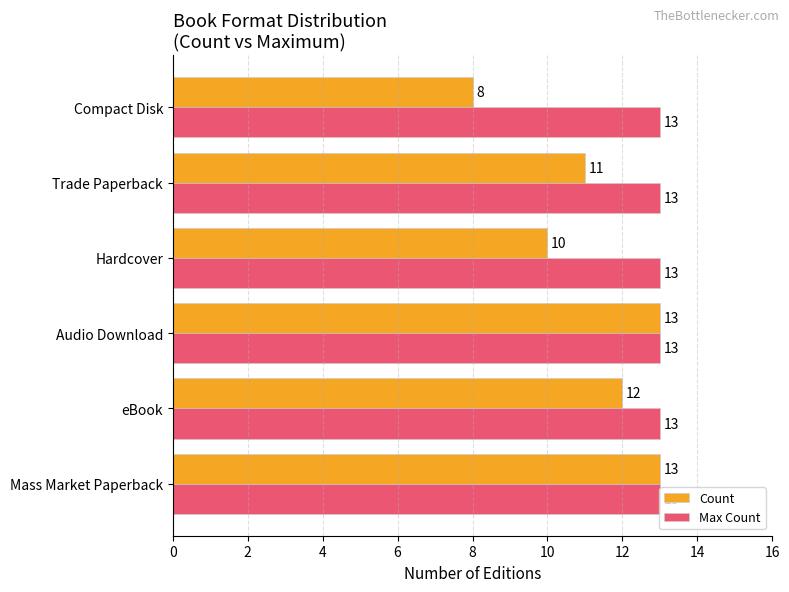

How many Count values are between 10 and 13?

5